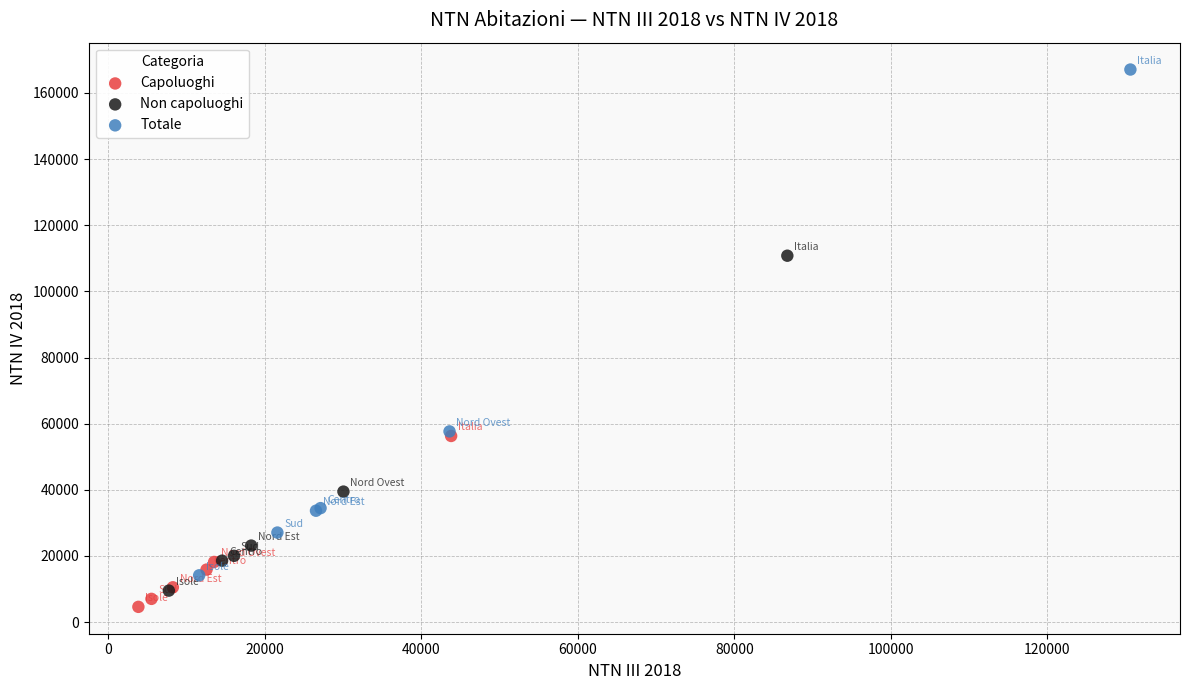

Which series contains the highest Y value?

Totale